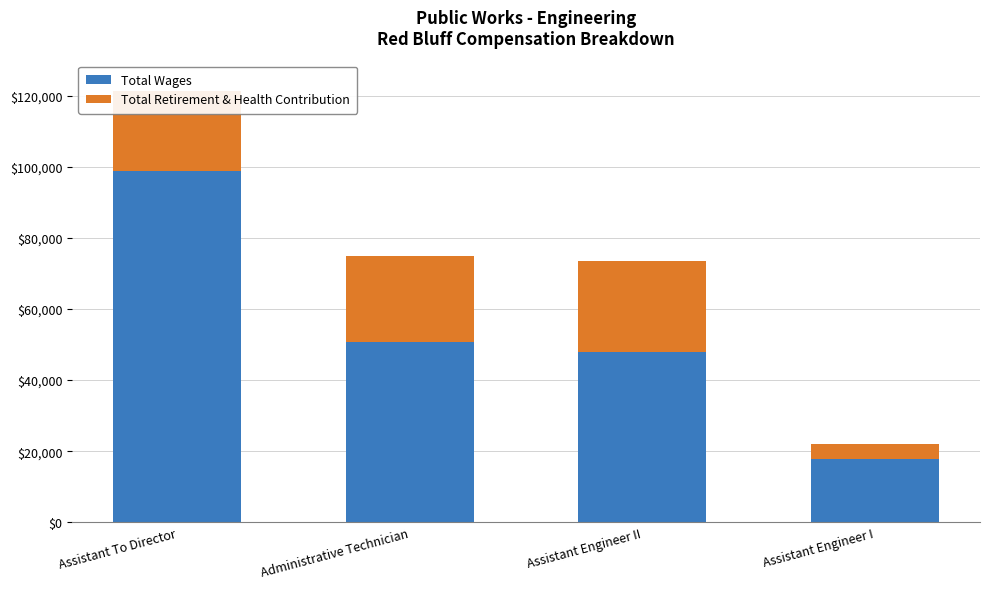

How many values in the Total Wages series are below 50673?

2